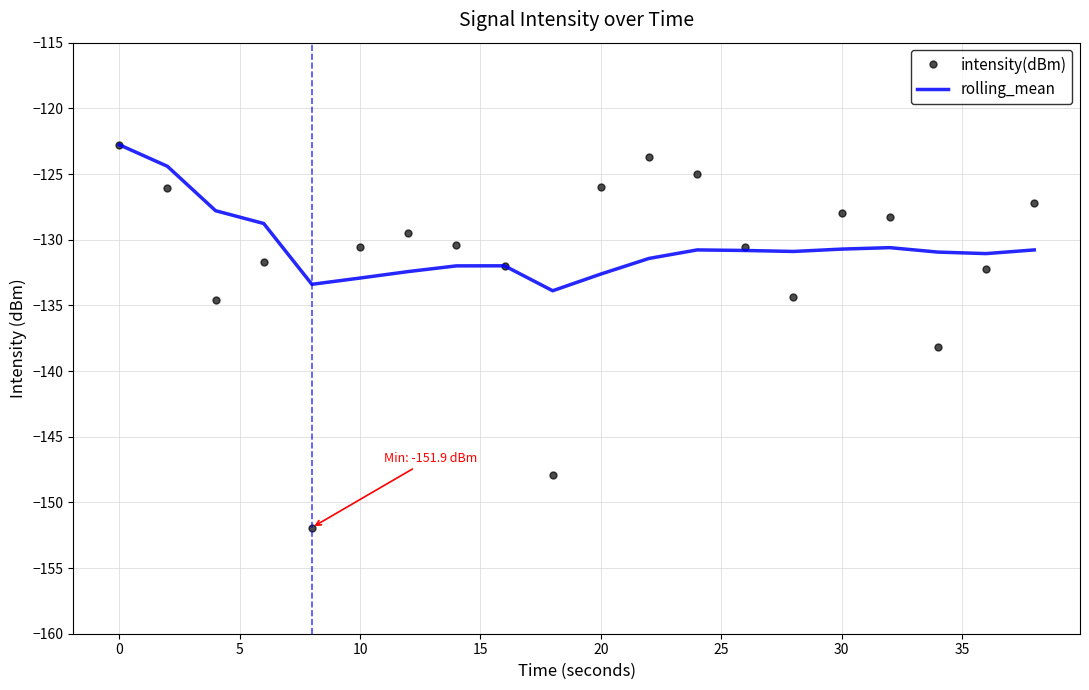

What is the greatest value displayed?

-122.8